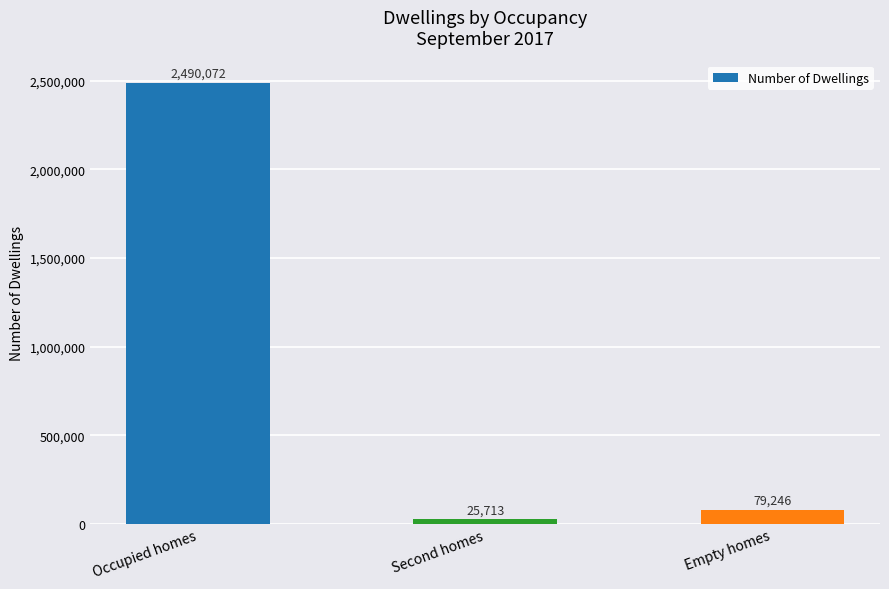

Rank the categories by value from highest to lowest.

Occupied homes, Empty homes, Second homes